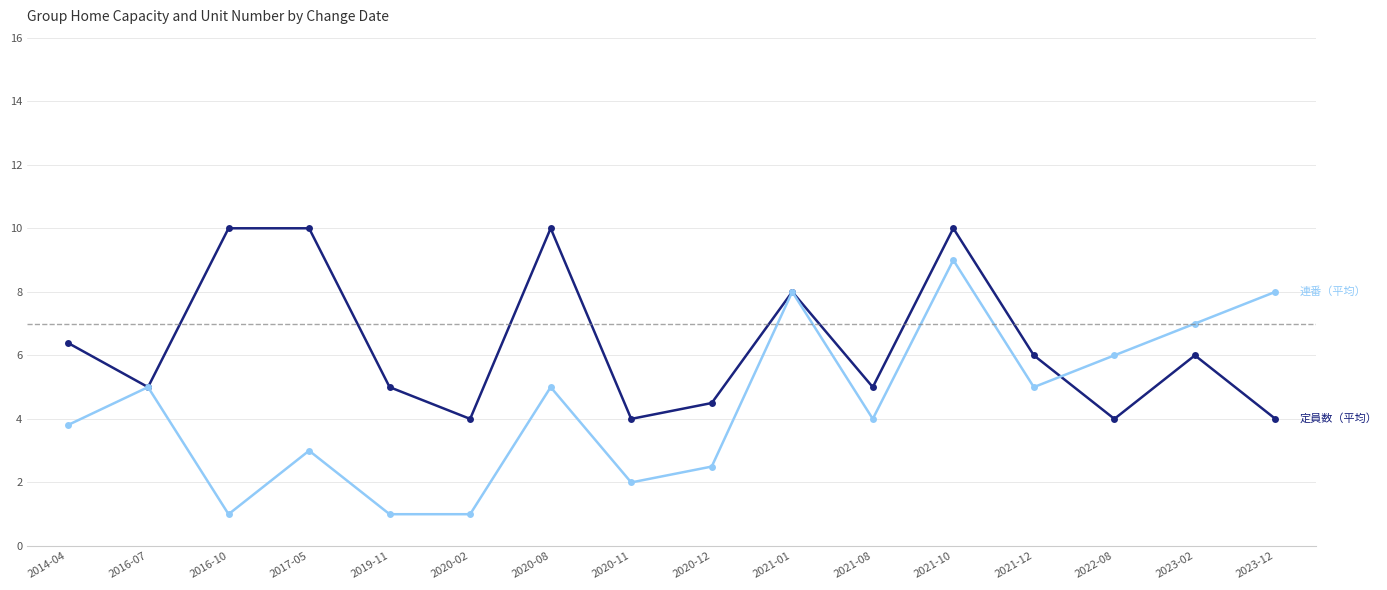

What is the maximum value shown in the chart?

10.0